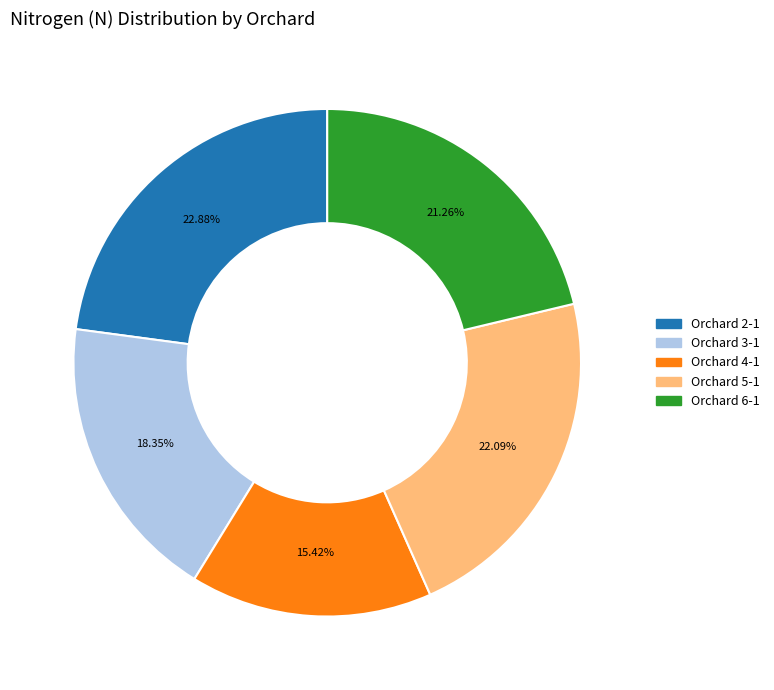

Does any single category account for the majority?

No